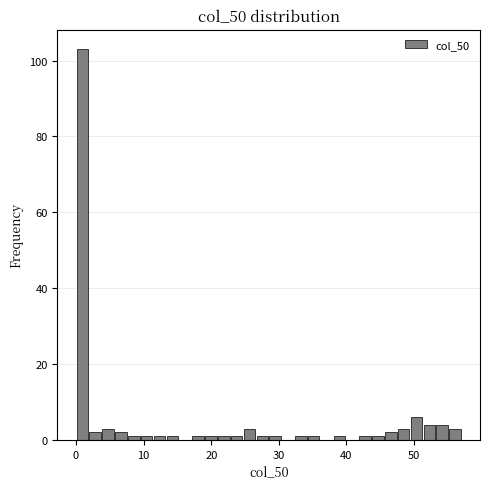

Around what value on the x-axis is the tallest bar? Give the approximate position of its centre, as read against the axis.

1